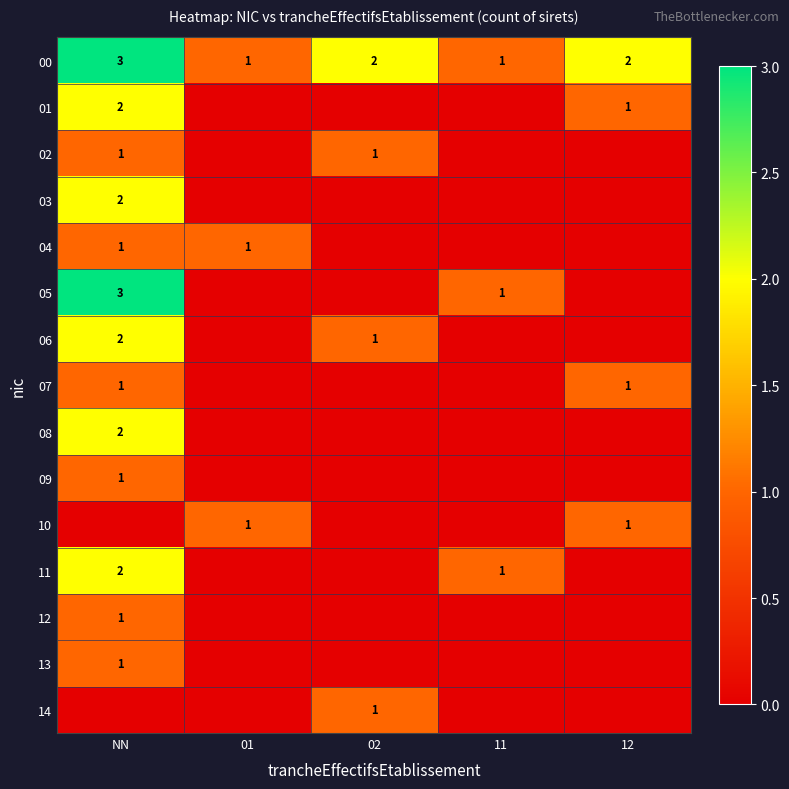

The 10 series shows 1 at 01. True or false?

True